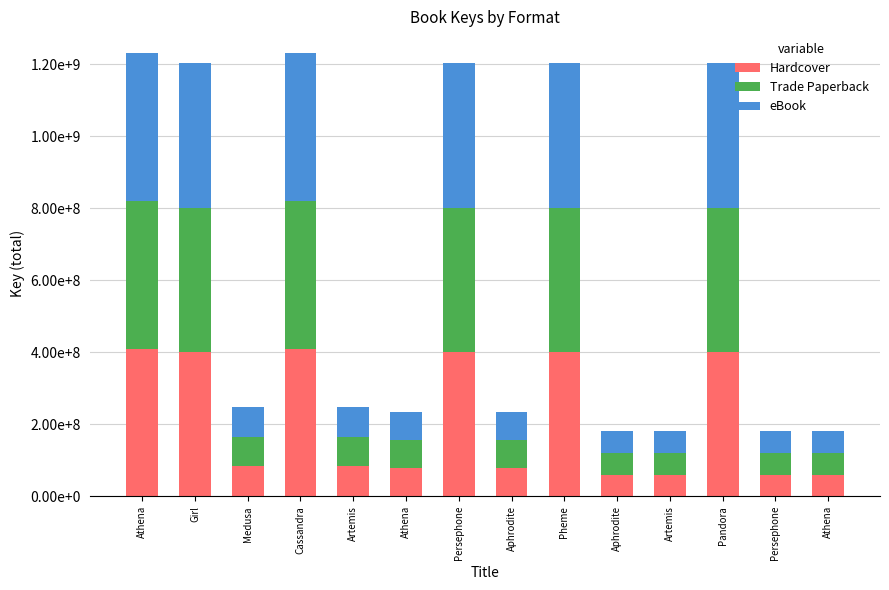

What is the sum of the eBook values at Persephone and Pheme?

801767929